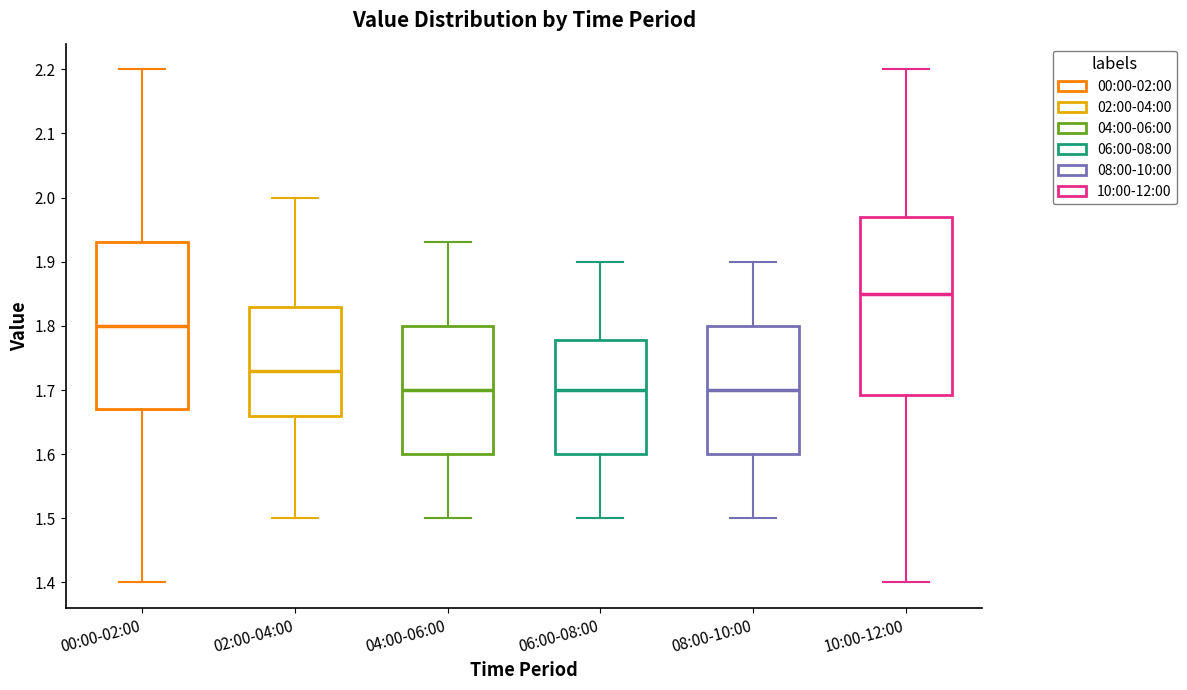

Which box has the highest median line?

10:00-12:00